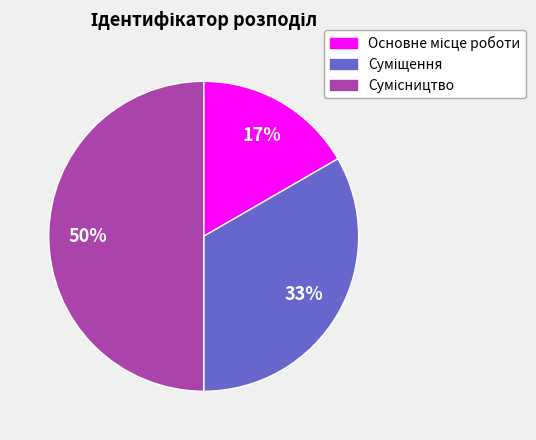

Count the number of slices in the pie.

3